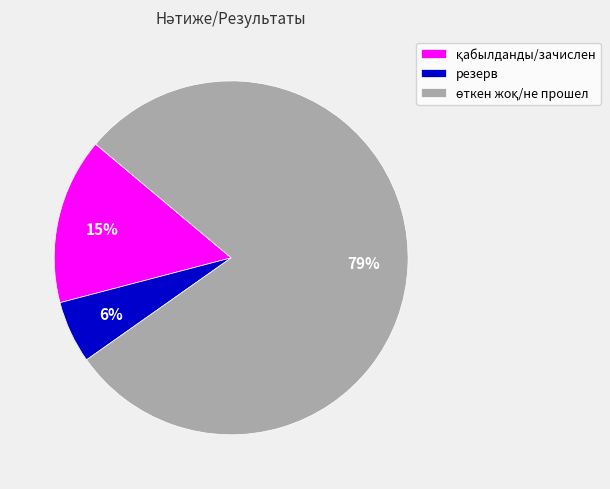

Does any single category account for the majority?

Yes